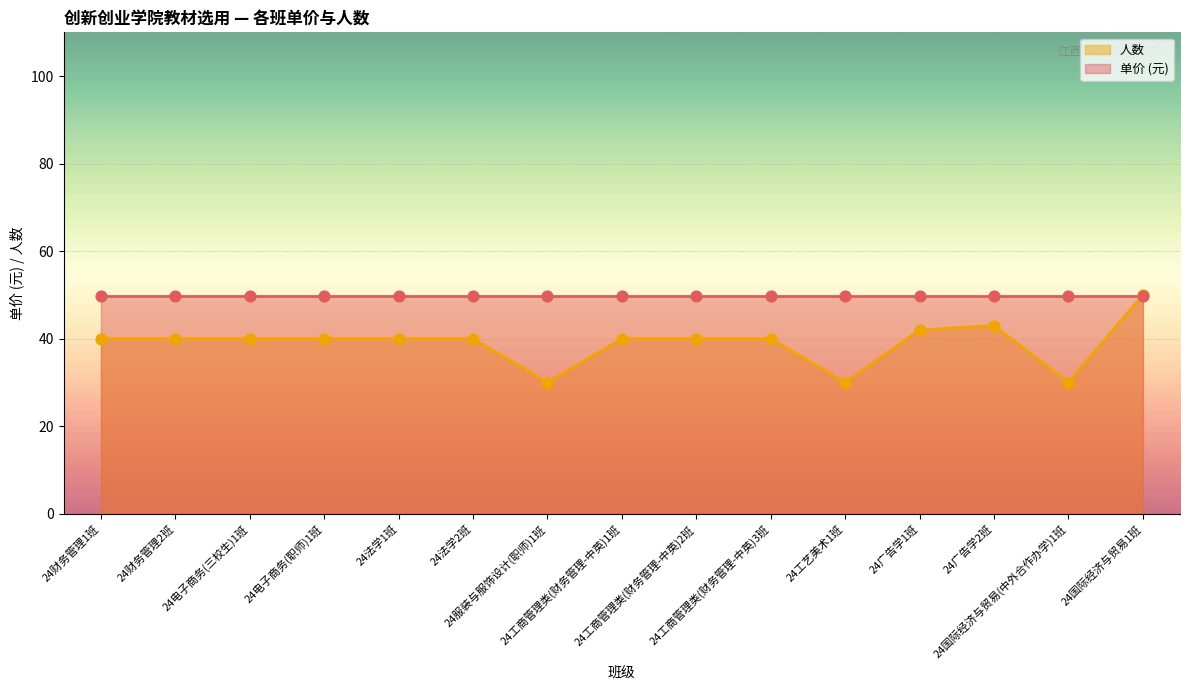

Approximately how many times larger is the value at 24法学2班 compared to 24国际经济与贸易(中外合作办学)1班?

1.3